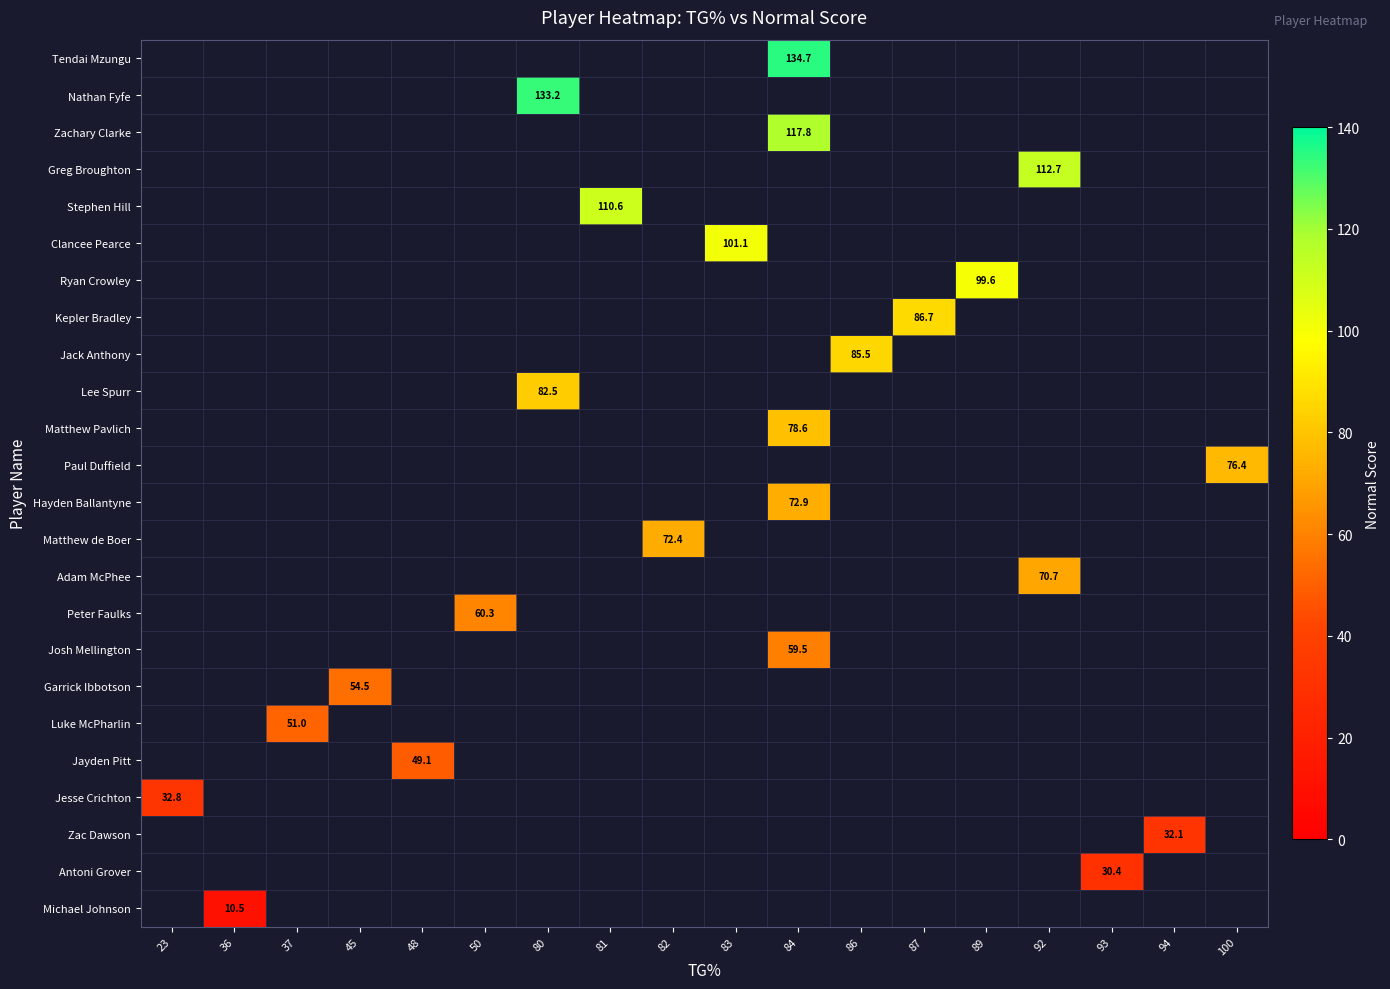

Count the number of data series in this chart.

24